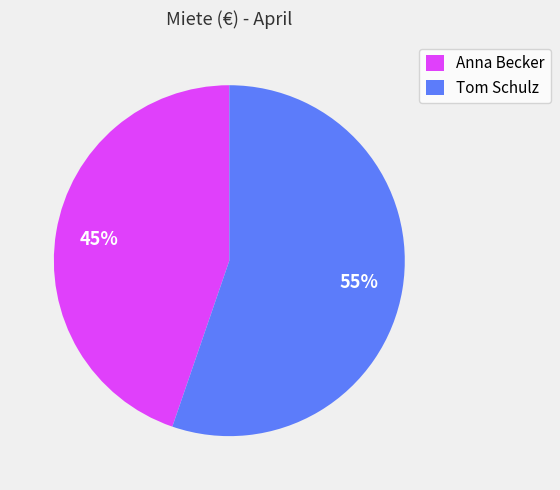

Is the sum of Tom Schulz and Anna Becker greater than half?

Yes